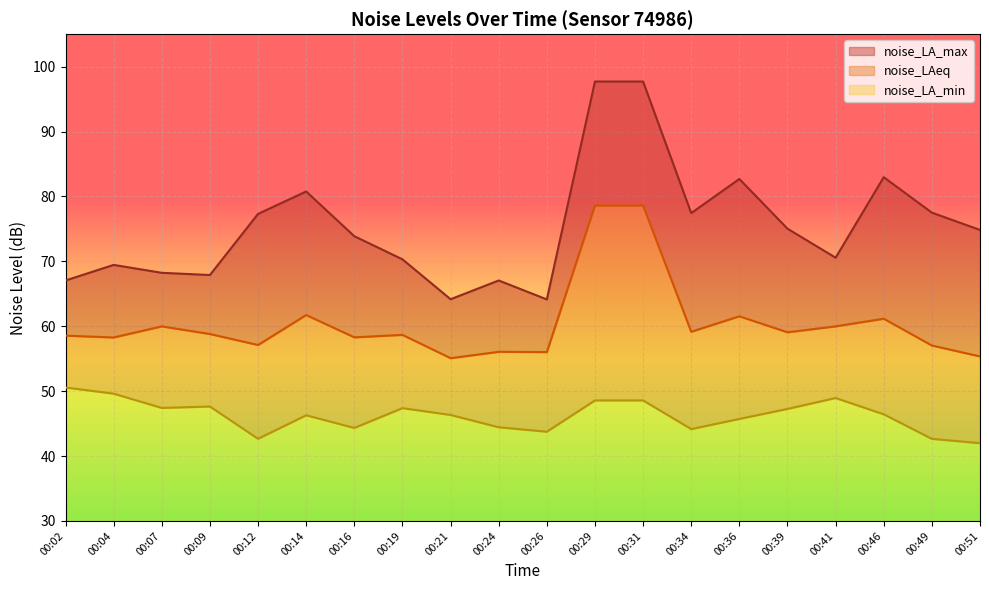

True or false: noise_LA_max and noise_LAeq intersect in this chart.

False